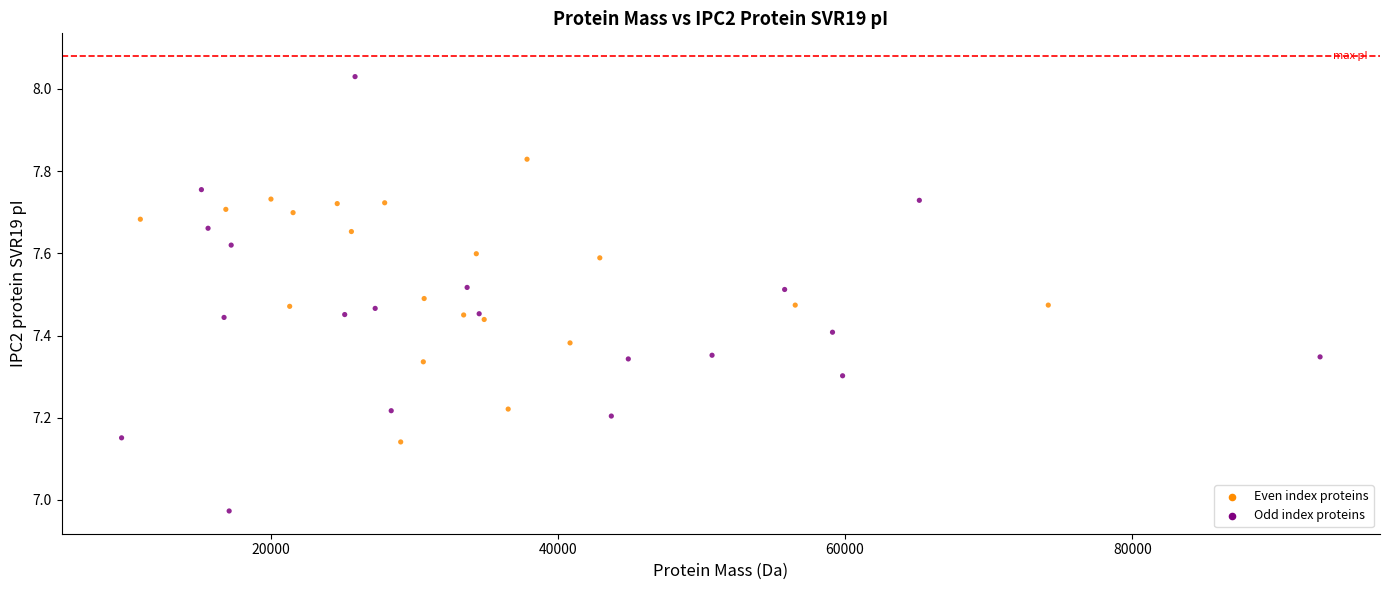

What is the range of Y values (max minus min)?

1.1